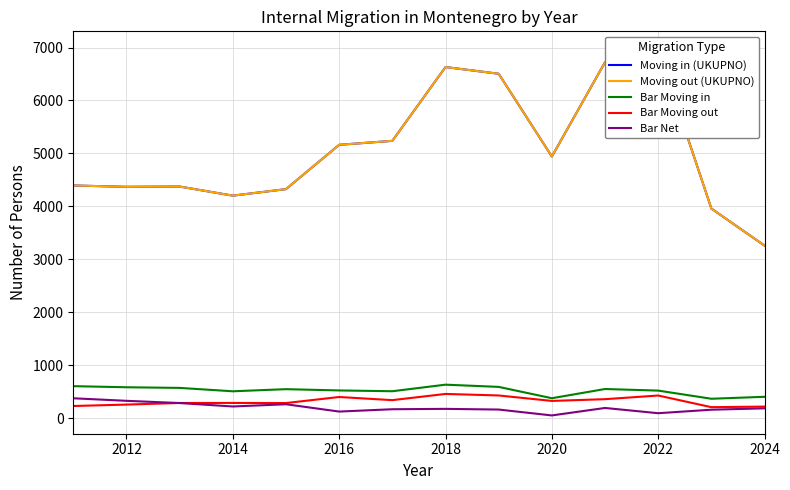

The Bar Net series shows 175 at 2018. True or false?

True